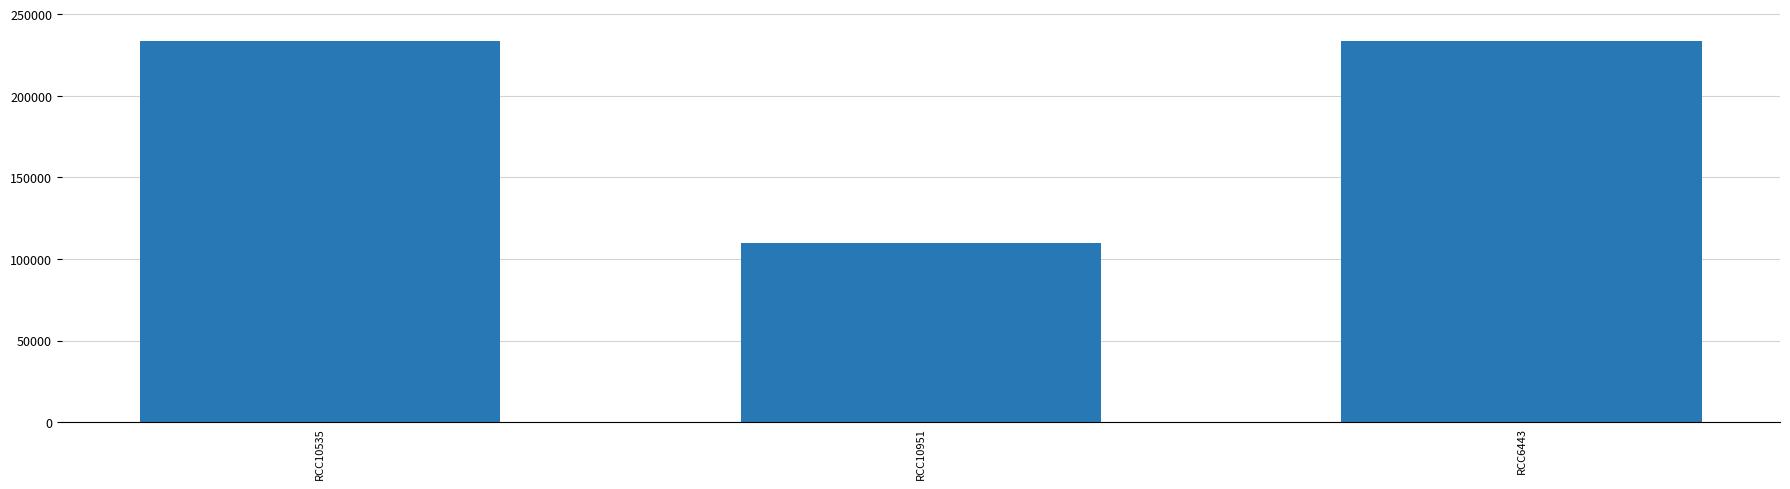

What is the label of the 1st bar from the right?

RCC6443